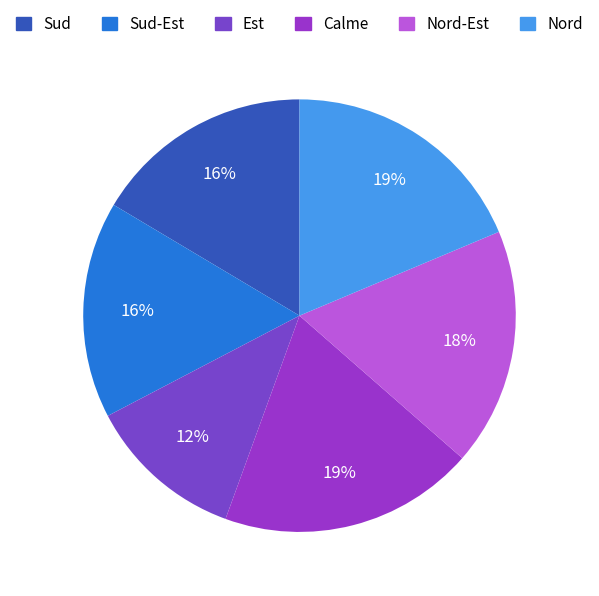

To the nearest percent, what percentage of the pie is Est?

12%